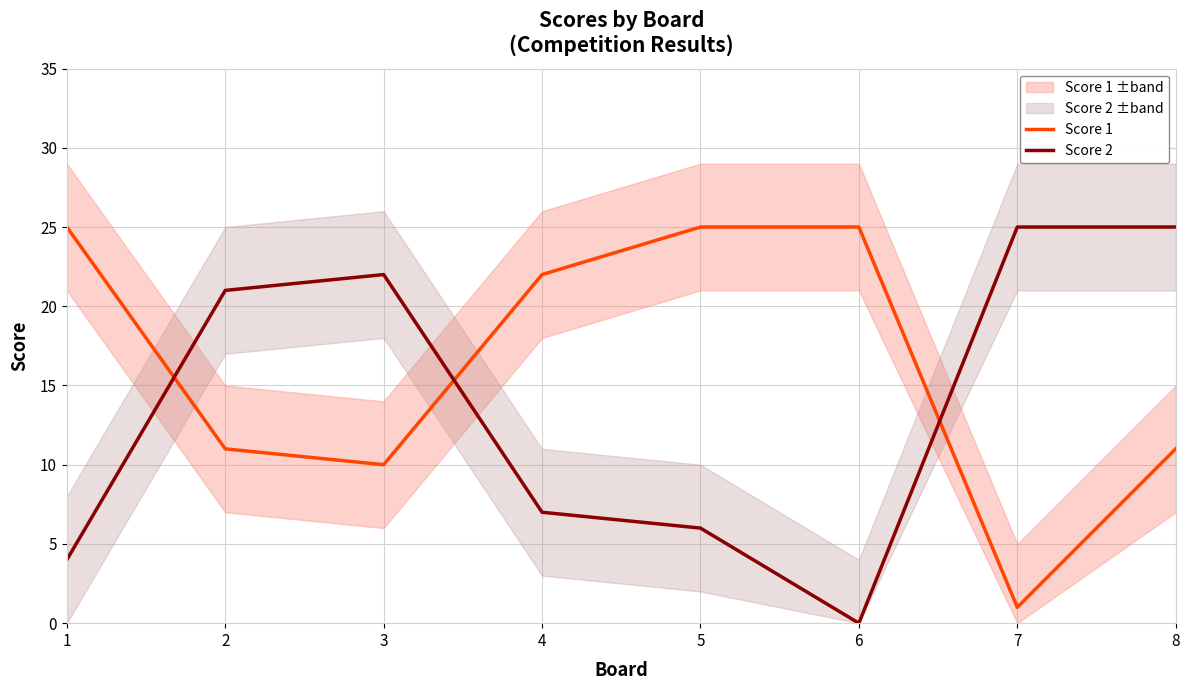

True or false: Score 2 and Score 1 intersect in this chart.

True